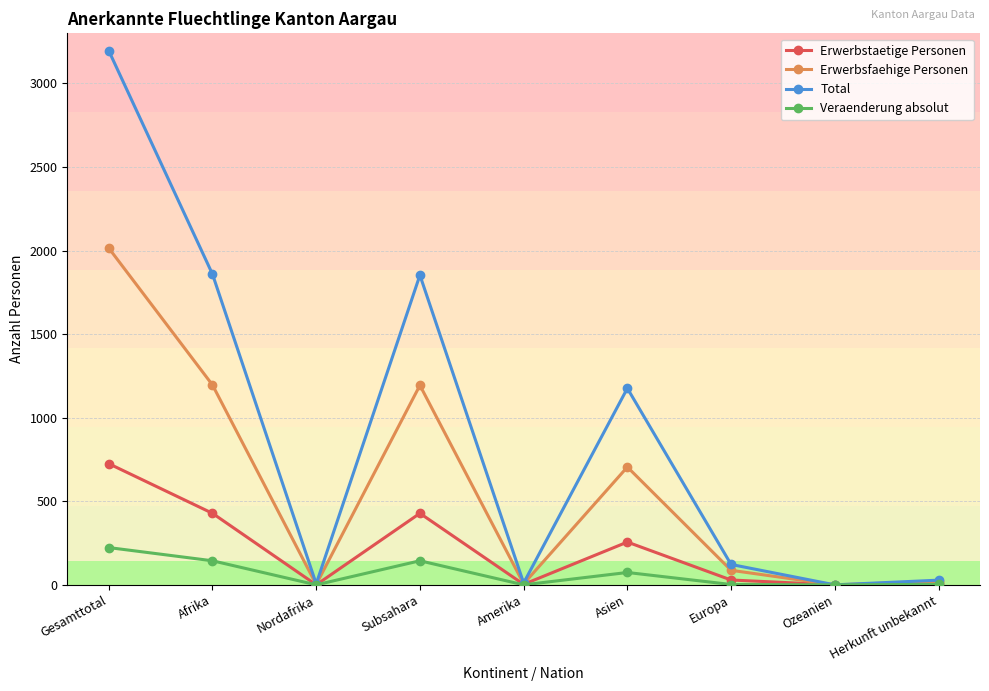

Which series has the largest total across all categories?

Total